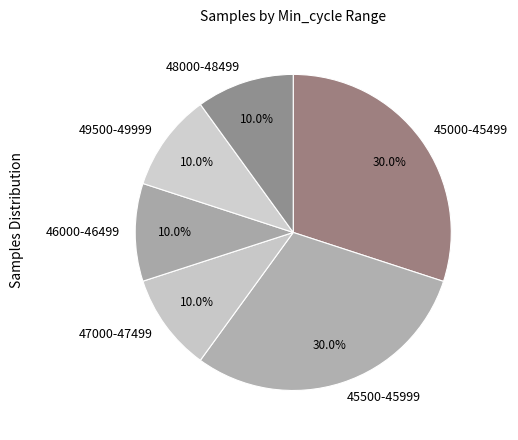

Combined, what portion of the pie is 45000-45499 and 45500-45999?

60.0%